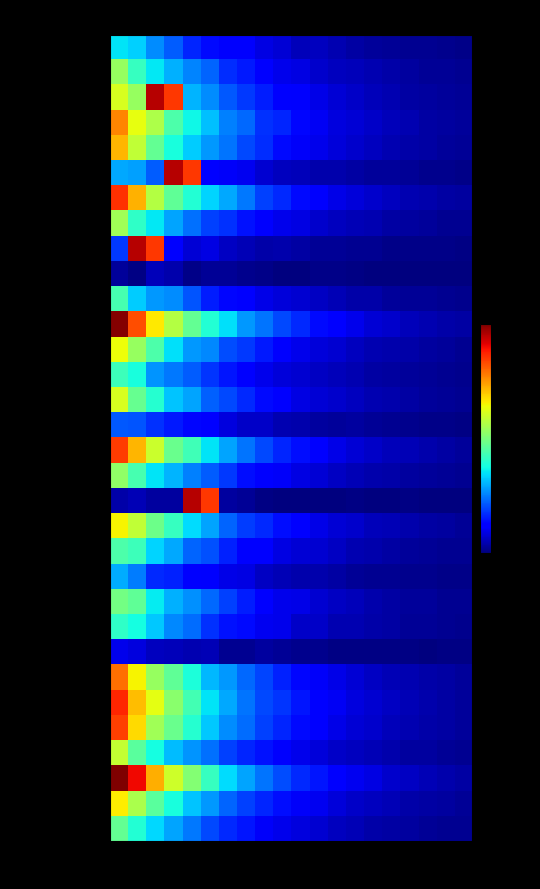

Reading left to right, extract all data points from this chart.

Aguascalientes: 0.4	0.3	0.3	0.2	0.2	0.1	0.1	0.1	0.1	0.1	0.1	0.1	0.0	0.0	0.0	0.0	0.0	0.0	0.0	0.0
Baja California: 0.5	0.4	0.4	0.3	0.3	0.2	0.2	0.1	0.1	0.1	0.1	0.1	0.1	0.1	0.0	0.0	0.0	0.0	0.0	0.0
Baja California Sur: 0.6	0.5	0.9	0.8	0.3	0.3	0.2	0.2	0.2	0.1	0.1	0.1	0.1	0.1	0.1	0.0	0.0	0.0	0.0	0.0
Campeche: 0.8	0.6	0.6	0.4	0.4	0.3	0.3	0.2	0.2	0.2	0.1	0.1	0.1	0.1	0.1	0.1	0.0	0.0	0.0	0.0
Coahuila: 0.7	0.6	0.5	0.4	0.3	0.3	0.2	0.2	0.2	0.1	0.1	0.1	0.1	0.1	0.1	0.0	0.0	0.0	0.0	0.0
Colima: 0.3	0.3	0.2	0.9	0.8	0.1	0.1	0.1	0.1	0.1	0.1	0.0	0.0	0.0	0.0	0.0	0.0	0.0	0.0	0.0
Chiapas: 0.9	0.7	0.6	0.5	0.4	0.3	0.3	0.2	0.2	0.2	0.1	0.1	0.1	0.1	0.1	0.1	0.0	0.0	0.0	0.0
Chihuahua: 0.5	0.4	0.4	0.3	0.2	0.2	0.2	0.1	0.1	0.1	0.1	0.1	0.1	0.0	0.0	0.0	0.0	0.0	0.0	0.0
Distrito Federal: 0.2	0.9	0.8	0.1	0.1	0.1	0.1	0.0	0.0	0.0	0.0	0.0	0.0	0.0	0.0	0.0	0.0	0.0	0.0	0.0
Durango: 0.0	0.0	0.1	0.0	0.0	0.0	0.0	0.0	0.0	0.0	0.0	0.0	0.0	0.0	0.0	0.0	0.0	0.0	0.0	0.0
Guanajuato: 0.4	0.3	0.3	0.3	0.2	0.2	0.1	0.1	0.1	0.1	0.1	0.1	0.1	0.0	0.0	0.0	0.0	0.0	0.0	0.0
Guerrero: 1.0	0.8	0.7	0.6	0.5	0.4	0.3	0.3	0.2	0.2	0.2	0.1	0.1	0.1	0.1	0.1	0.1	0.0	0.0	0.0
Hidalgo: 0.6	0.5	0.4	0.3	0.3	0.3	0.2	0.2	0.2	0.1	0.1	0.1	0.1	0.1	0.0	0.0	0.0	0.0	0.0	0.0
Jalisco: 0.4	0.4	0.3	0.2	0.2	0.2	0.1	0.1	0.1	0.1	0.1	0.1	0.1	0.0	0.0	0.0	0.0	0.0	0.0	0.0
Estado de Mexico: 0.6	0.5	0.4	0.3	0.3	0.2	0.2	0.2	0.1	0.1	0.1	0.1	0.1	0.1	0.0	0.0	0.0	0.0	0.0	0.0
Michoacan: 0.2	0.2	0.2	0.2	0.1	0.1	0.1	0.1	0.1	0.0	0.0	0.0	0.0	0.0	0.0	0.0	0.0	0.0	0.0	0.0
Morelos: 0.8	0.7	0.6	0.5	0.4	0.3	0.3	0.2	0.2	0.2	0.1	0.1	0.1	0.1	0.1	0.1	0.0	0.0	0.0	0.0
Nayarit: 0.5	0.4	0.3	0.3	0.3	0.2	0.2	0.1	0.1	0.1	0.1	0.1	0.1	0.0	0.0	0.0	0.0	0.0	0.0	0.0
Nuevo Leon: 0.0	0.0	0.0	0.0	0.9	0.8	0.0	0.0	0.0	0.0	0.0	0.0	0.0	0.0	0.0	0.0	0.0	0.0	0.0	0.0
Oaxaca: 0.7	0.6	0.5	0.4	0.3	0.3	0.2	0.2	0.2	0.1	0.1	0.1	0.1	0.1	0.1	0.0	0.0	0.0	0.0	0.0
Puebla: 0.4	0.4	0.3	0.3	0.2	0.2	0.2	0.1	0.1	0.1	0.1	0.1	0.1	0.0	0.0	0.0	0.0	0.0	0.0	0.0
Queretaro: 0.3	0.2	0.2	0.2	0.1	0.1	0.1	0.1	0.1	0.0	0.0	0.0	0.0	0.0	0.0	0.0	0.0	0.0	0.0	0.0
Quintana Roo: 0.5	0.5	0.4	0.3	0.3	0.2	0.2	0.2	0.1	0.1	0.1	0.1	0.1	0.1	0.0	0.0	0.0	0.0	0.0	0.0
San Luis Potosi: 0.4	0.4	0.3	0.3	0.2	0.2	0.1	0.1	0.1	0.1	0.1	0.1	0.0	0.0	0.0	0.0	0.0	0.0	0.0	0.0
Sinaloa: 0.1	0.1	0.1	0.1	0.0	0.0	0.0	0.0	0.0	0.0	0.0	0.0	0.0	0.0	0.0	0.0	0.0	0.0	0.0	0.0
Sonora: 0.8	0.7	0.5	0.5	0.4	0.3	0.3	0.2	0.2	0.2	0.1	0.1	0.1	0.1	0.1	0.0	0.0	0.0	0.0	0.0
Tabasco: 0.9	0.7	0.6	0.5	0.4	0.3	0.3	0.2	0.2	0.2	0.1	0.1	0.1	0.1	0.1	0.1	0.0	0.0	0.0	0.0
Tamaulipas: 0.8	0.7	0.5	0.5	0.4	0.3	0.3	0.2	0.2	0.2	0.1	0.1	0.1	0.1	0.1	0.1	0.0	0.0	0.0	0.0
Tlaxcala: 0.6	0.5	0.4	0.3	0.3	0.2	0.2	0.2	0.1	0.1	0.1	0.1	0.1	0.1	0.0	0.0	0.0	0.0	0.0	0.0
Veracruz: 1.0	0.9	0.7	0.6	0.5	0.4	0.3	0.3	0.2	0.2	0.2	0.1	0.1	0.1	0.1	0.1	0.1	0.0	0.0	0.0
Yucatan: 0.7	0.6	0.5	0.4	0.3	0.3	0.2	0.2	0.2	0.1	0.1	0.1	0.1	0.1	0.1	0.0	0.0	0.0	0.0	0.0
Zacatecas: 0.5	0.4	0.3	0.3	0.2	0.2	0.2	0.1	0.1	0.1	0.1	0.1	0.1	0.0	0.0	0.0	0.0	0.0	0.0	0.0